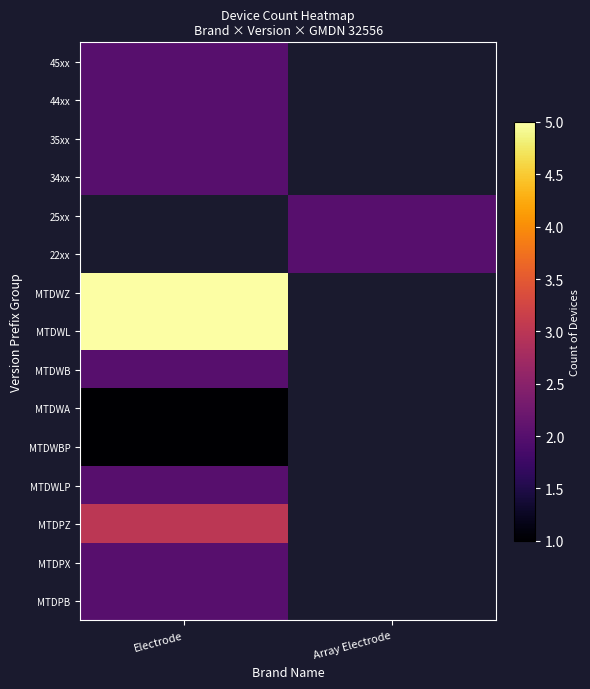

Which label corresponds to the smallest value in the chart?

Electrode